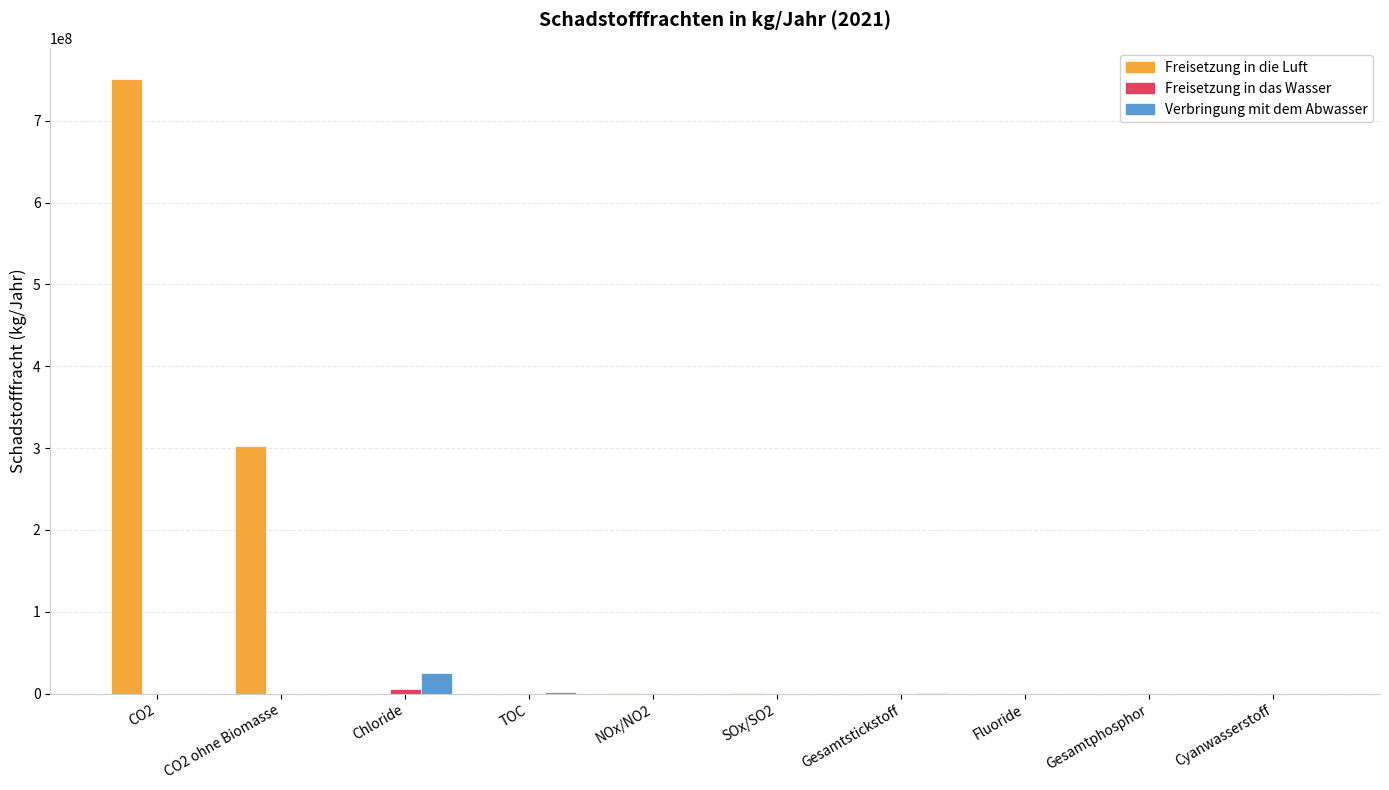

Is it true that Freisetzung in die Luft equals 0 at Fluoride?

True